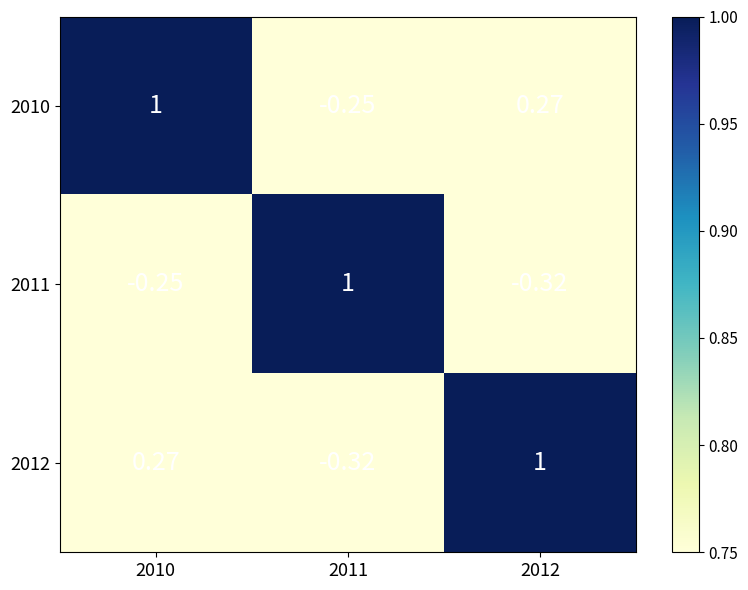

Is the value of 2011 at 2010 greater than the value of 2010 at 2012?

No